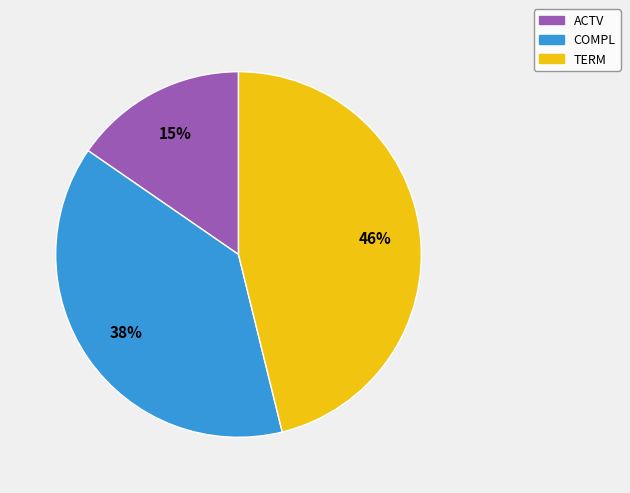

To the nearest percent, what percentage of the pie is ACTV?

15%